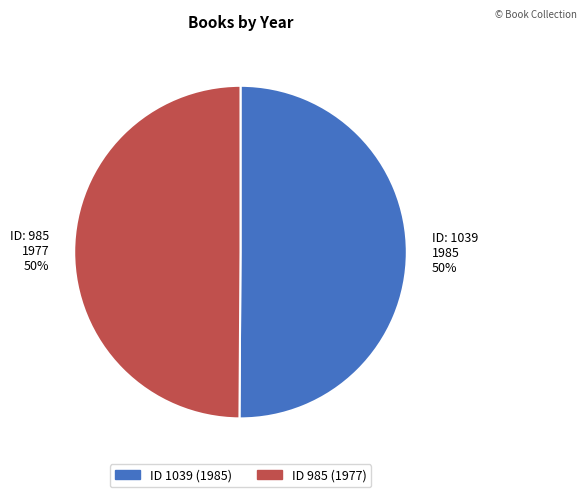

What percentage is the ID: 1039 1985 50% slice, to the nearest percent?

50%